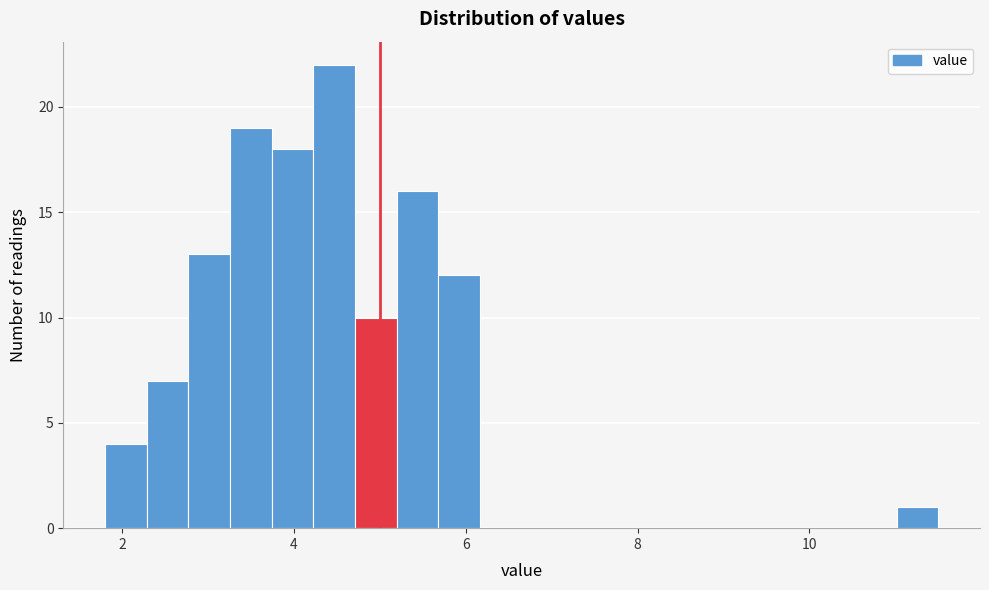

Read against the x-axis, roughly where is the centre of the tallest bar?

4.4